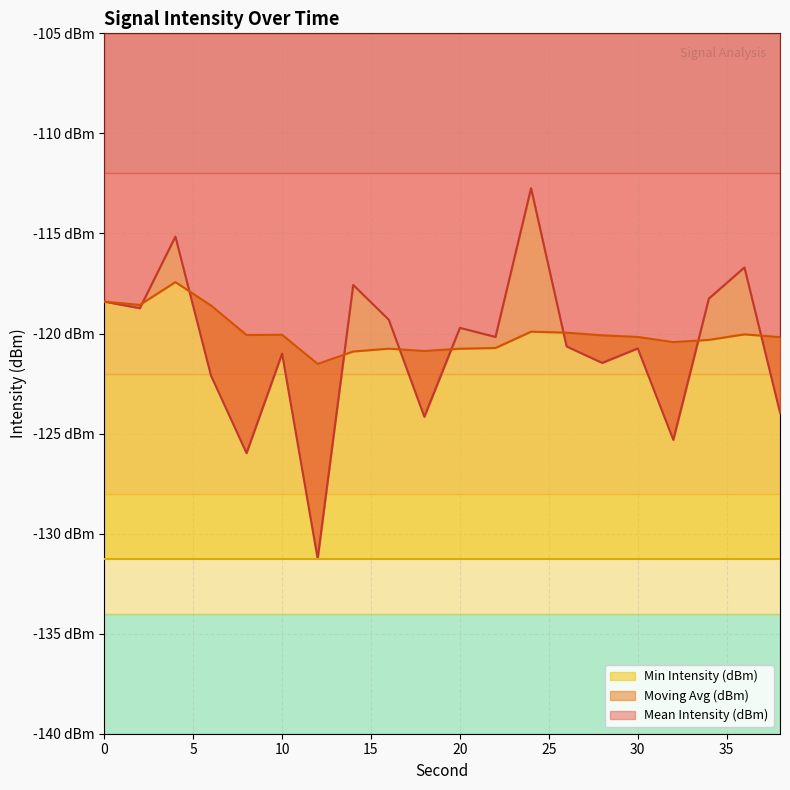

What is the value of the Moving Avg (dBm) point at the 5th from the left?

-120.1